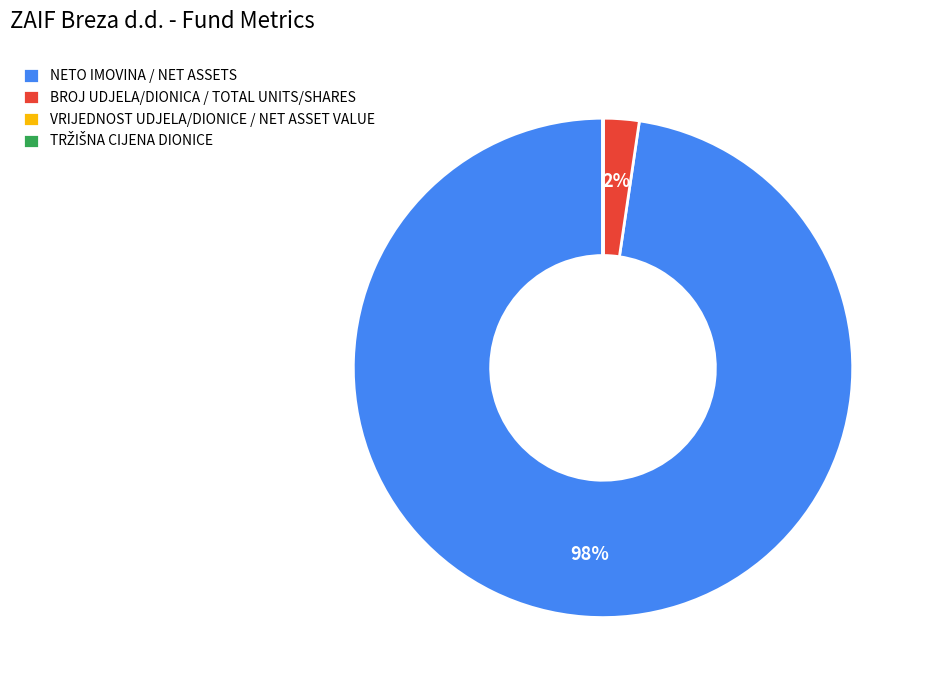

What percentage is the NETO IMOVINA / NET ASSETS slice, to the nearest percent?

98%